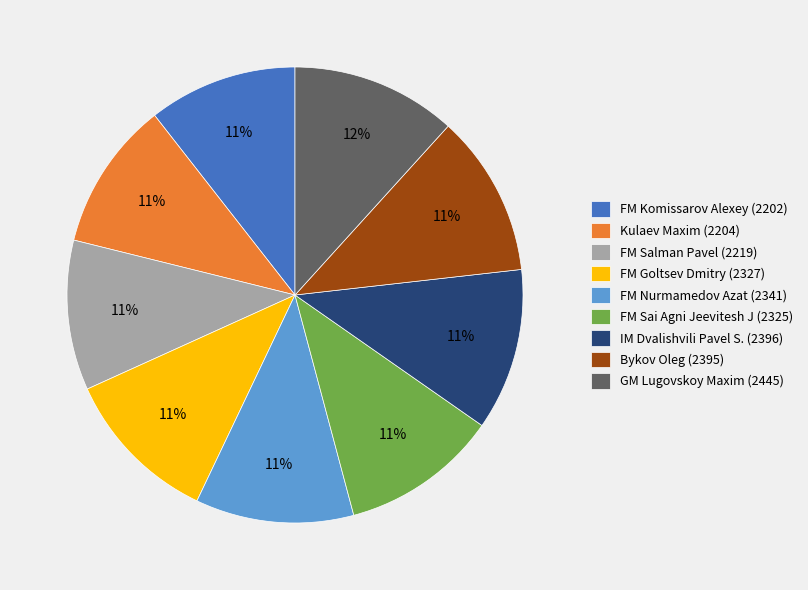

To the nearest percent, what is the combined percentage of FM Nurmamedov Azat (2341) and GM Lugovskoy Maxim (2445)?

23%